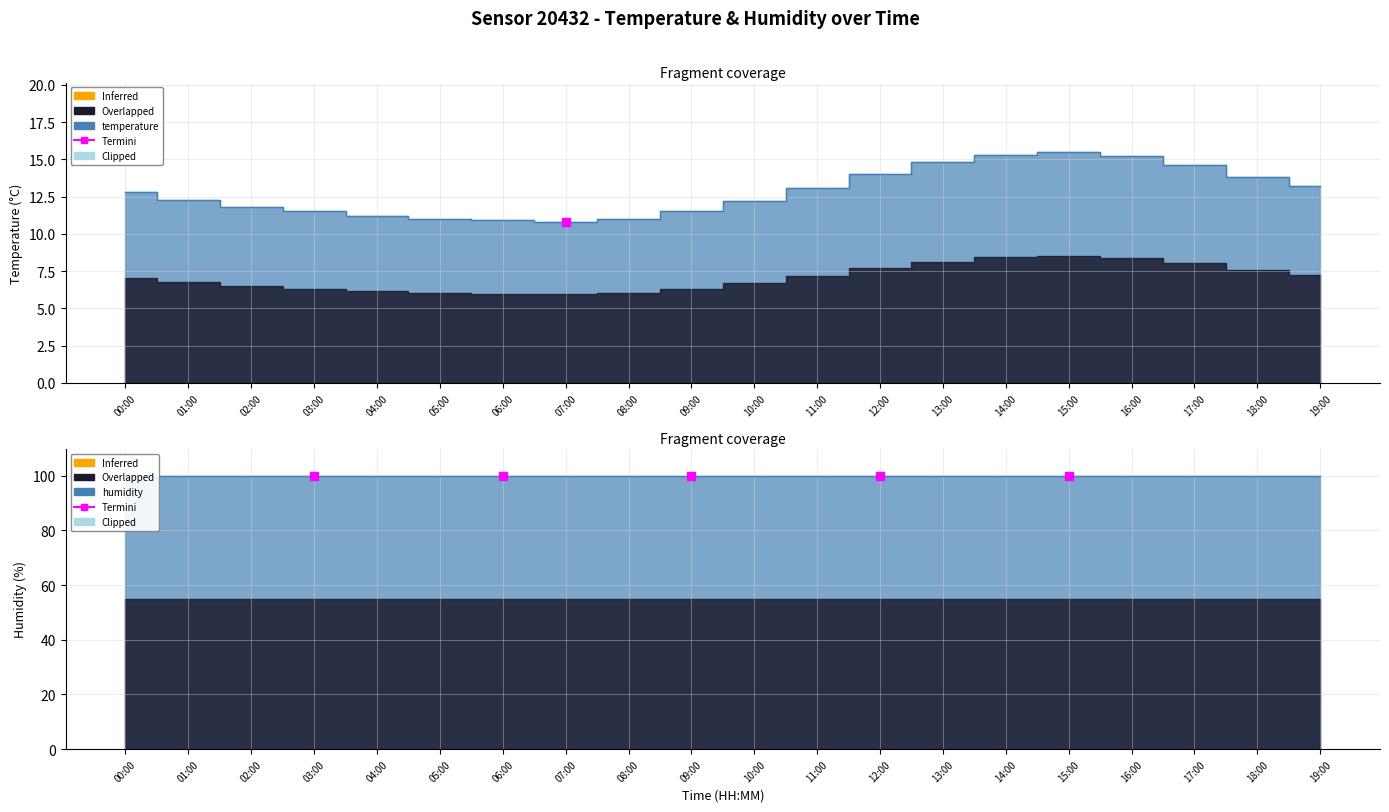

True or false: the data shows 2.6 at 00:00.

False